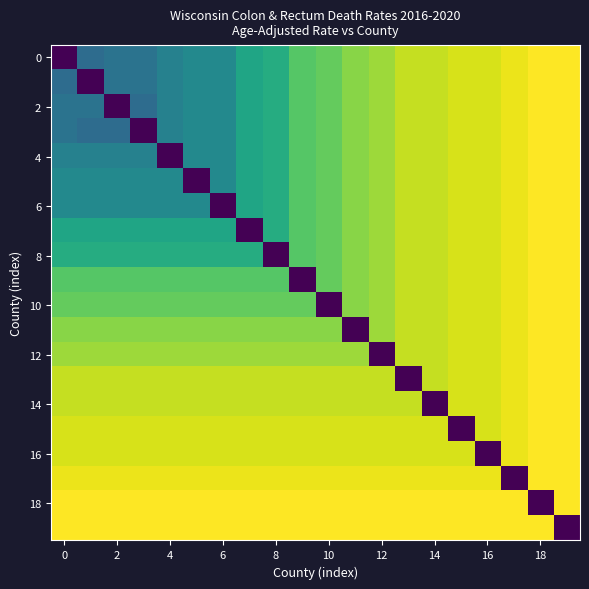

What is the maximum value shown in the chart?

11.2